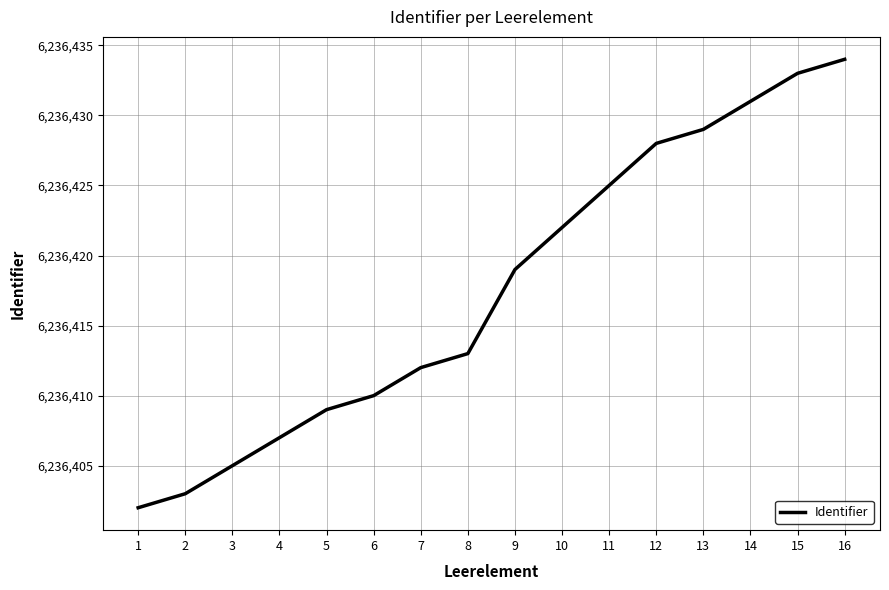

Between 12 and 13, which is larger?

13